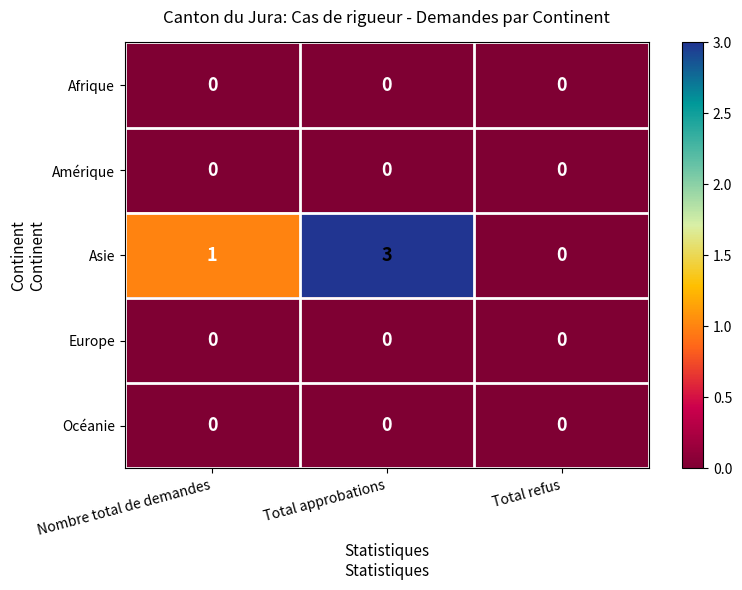

Which category has the highest value across all series?

Total approbations